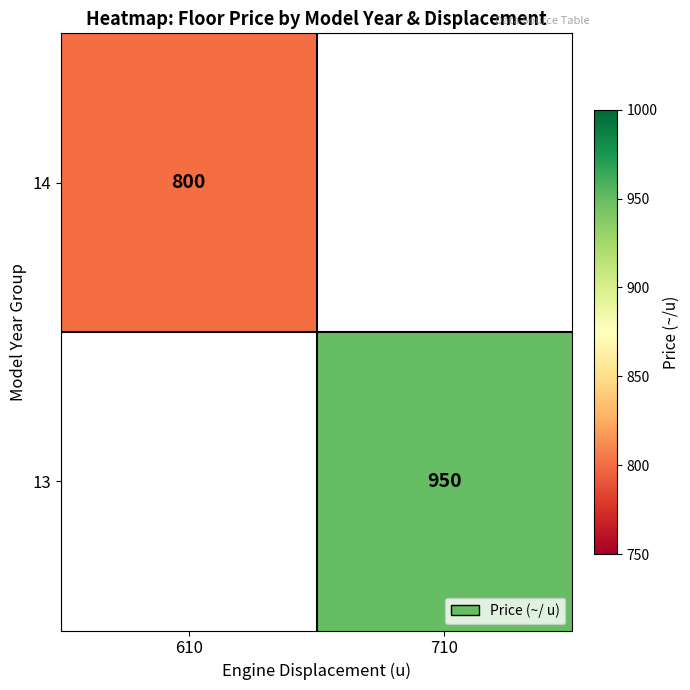

Is it true that 14 equals 800 at 610?

True